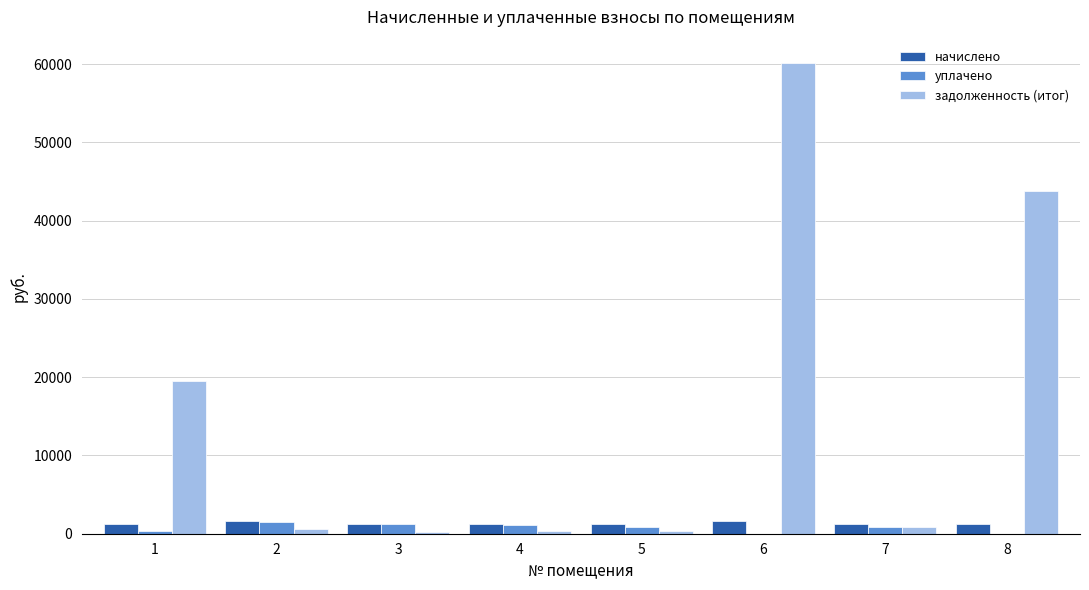

Which series changed the most between 7 and 8?

задолженность (итог)